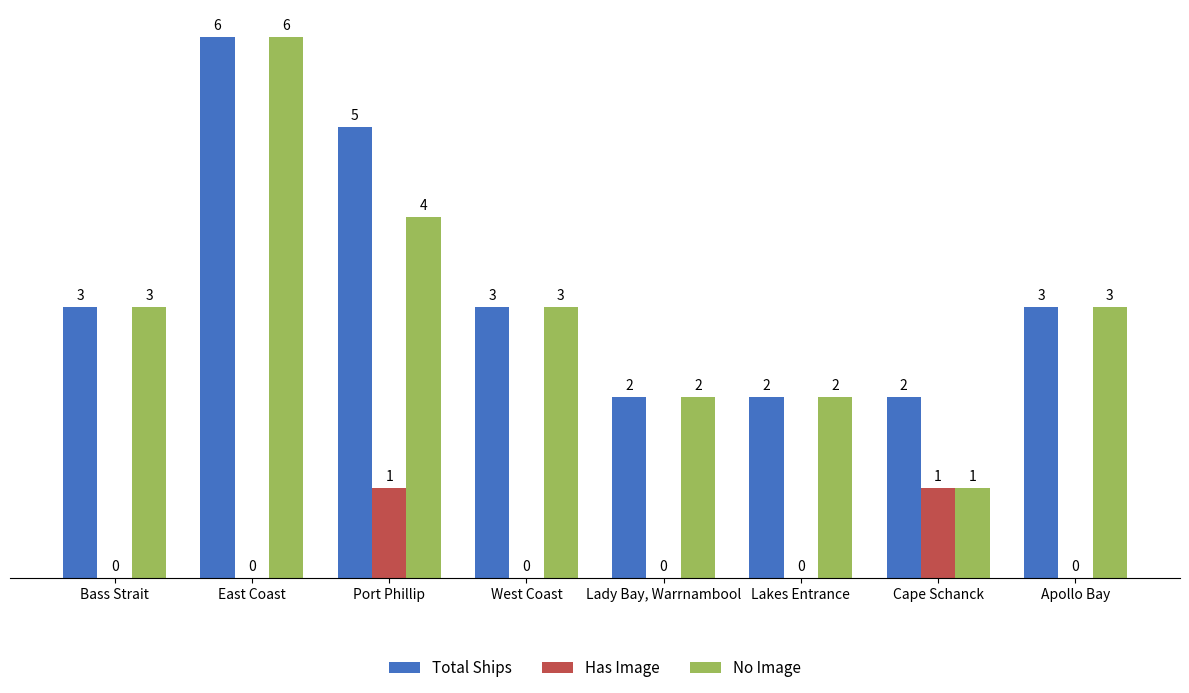

At which category does the chart reach its peak across all series?

East Coast